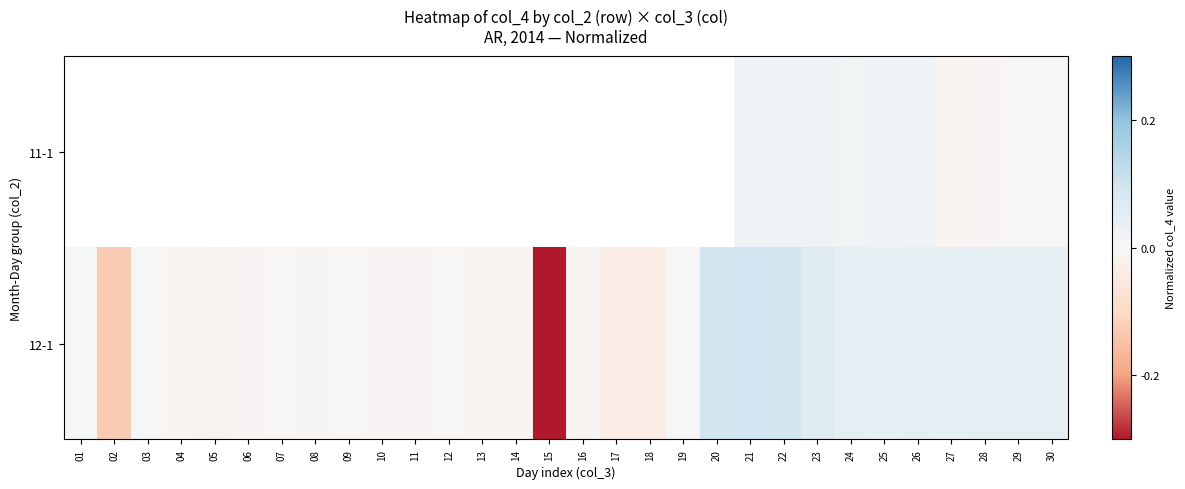

Where does the 12-1 series first go above 0?

01